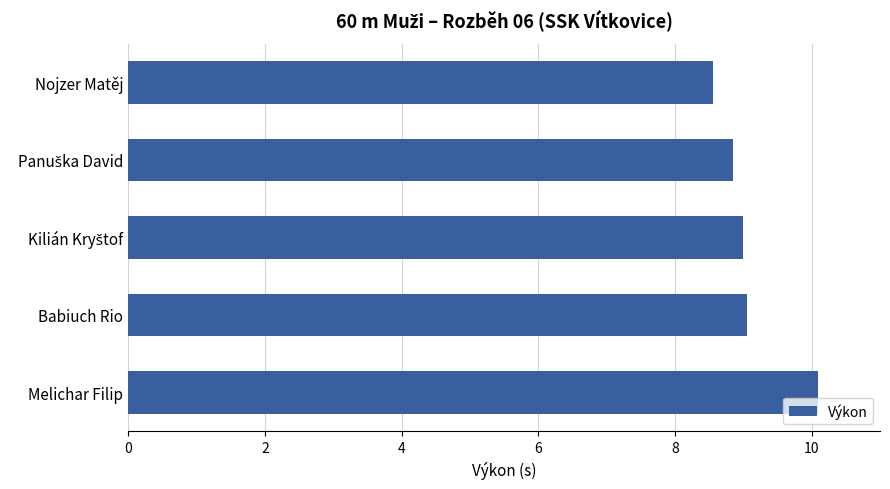

Does the chart contain stacked bars?

No